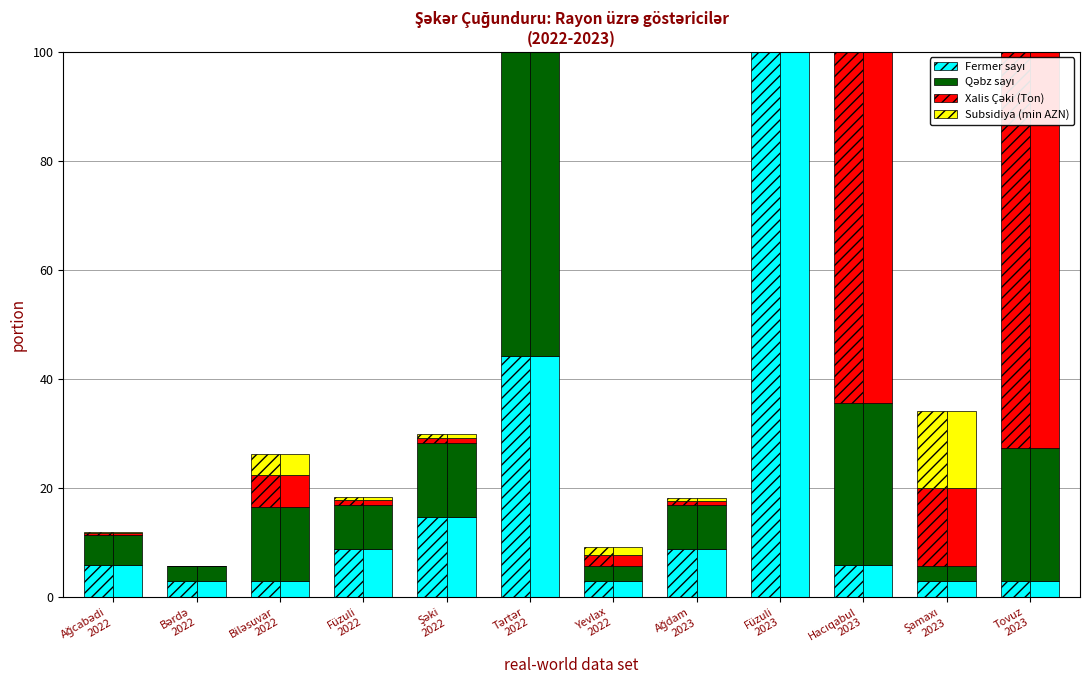

Does the chart contain any negative values?

No